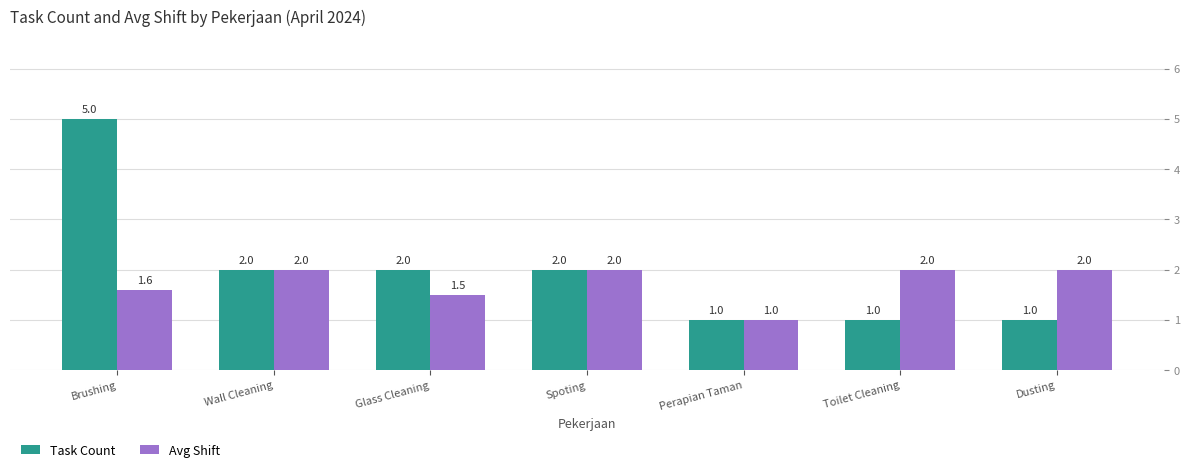

Which series changed the most between Glass Cleaning and Dusting?

Task Count